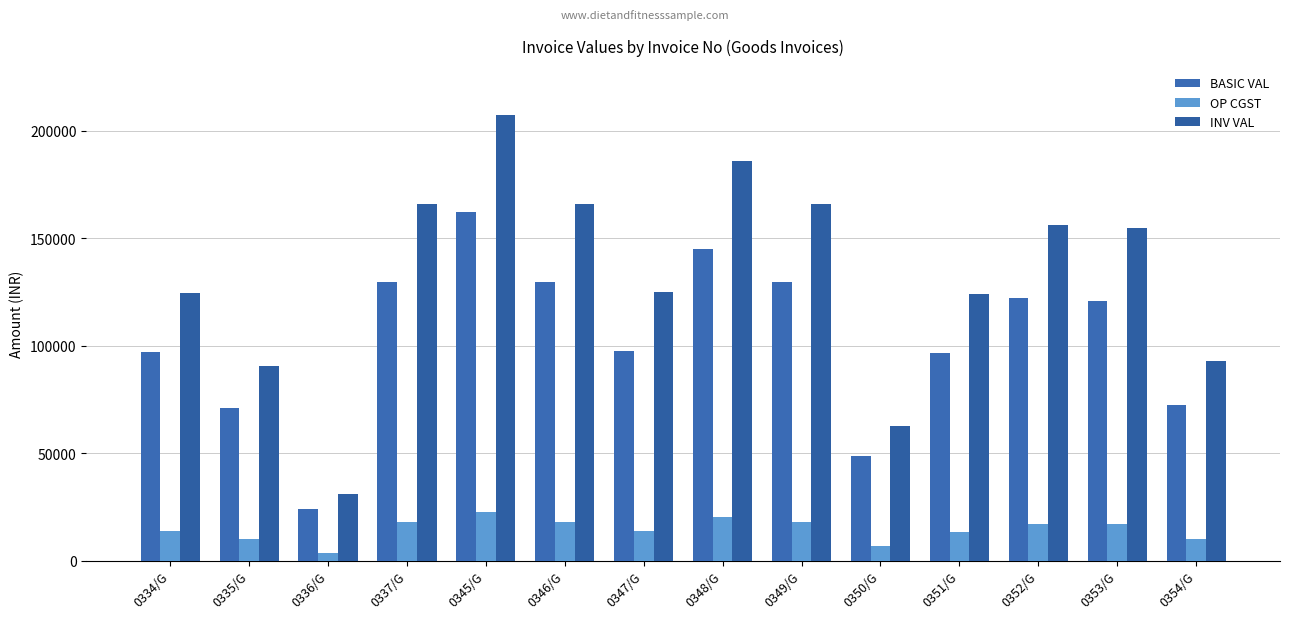

What is the spread (max minus min) of values at 0352/G?

139245.3